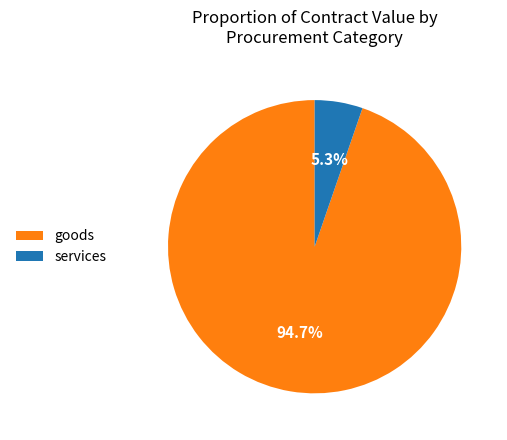

Which category accounts for the majority?

goods